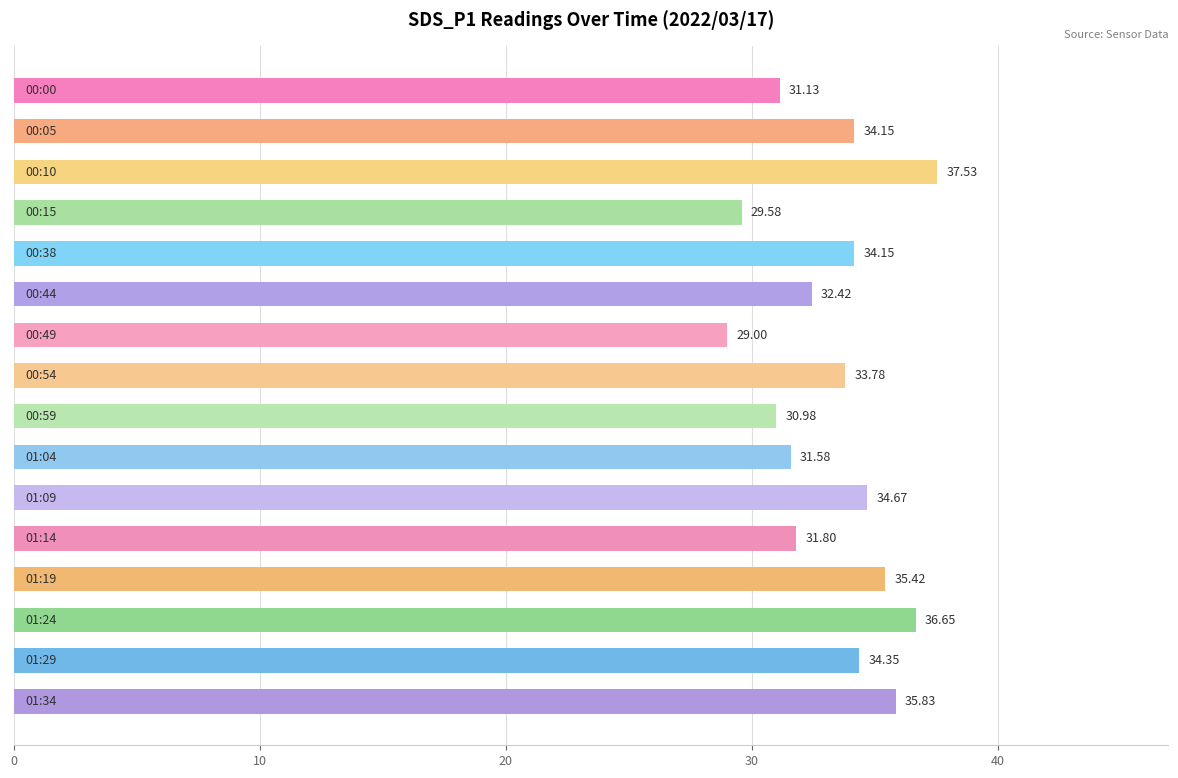

What is the average value?

33.3